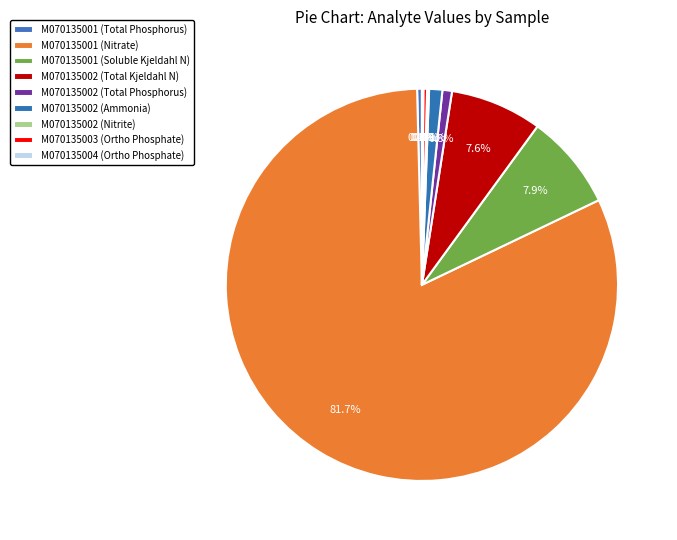

Is there a majority slice in this chart?

Yes